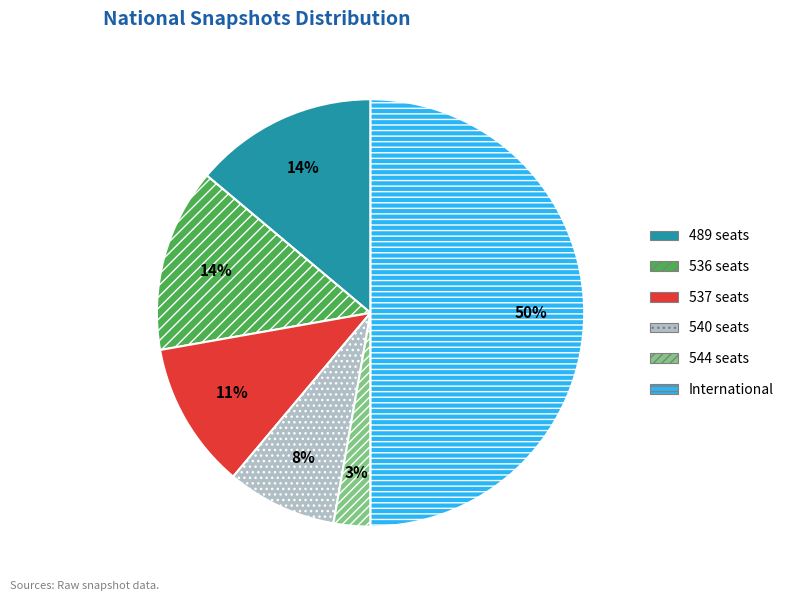

Which slice is the smallest?

544 seats